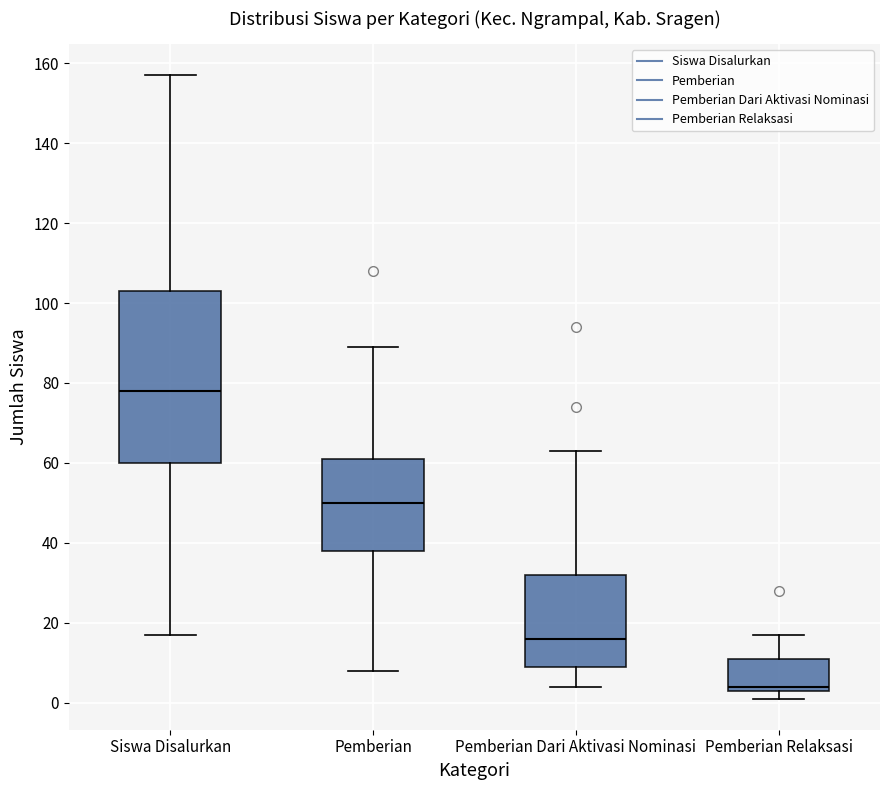

Where does the median line of the box for Pemberian sit on the y-axis? The values are not printed on the chart, so give them approximately, as read against the axis.

50